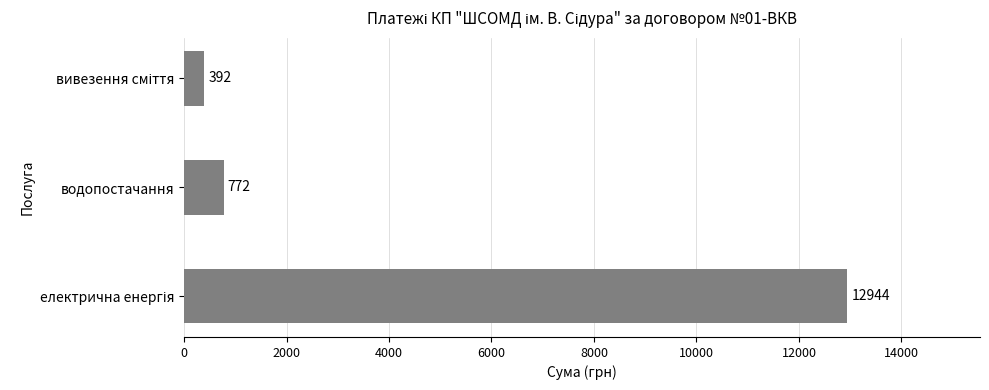

What is the greatest value displayed?

12944